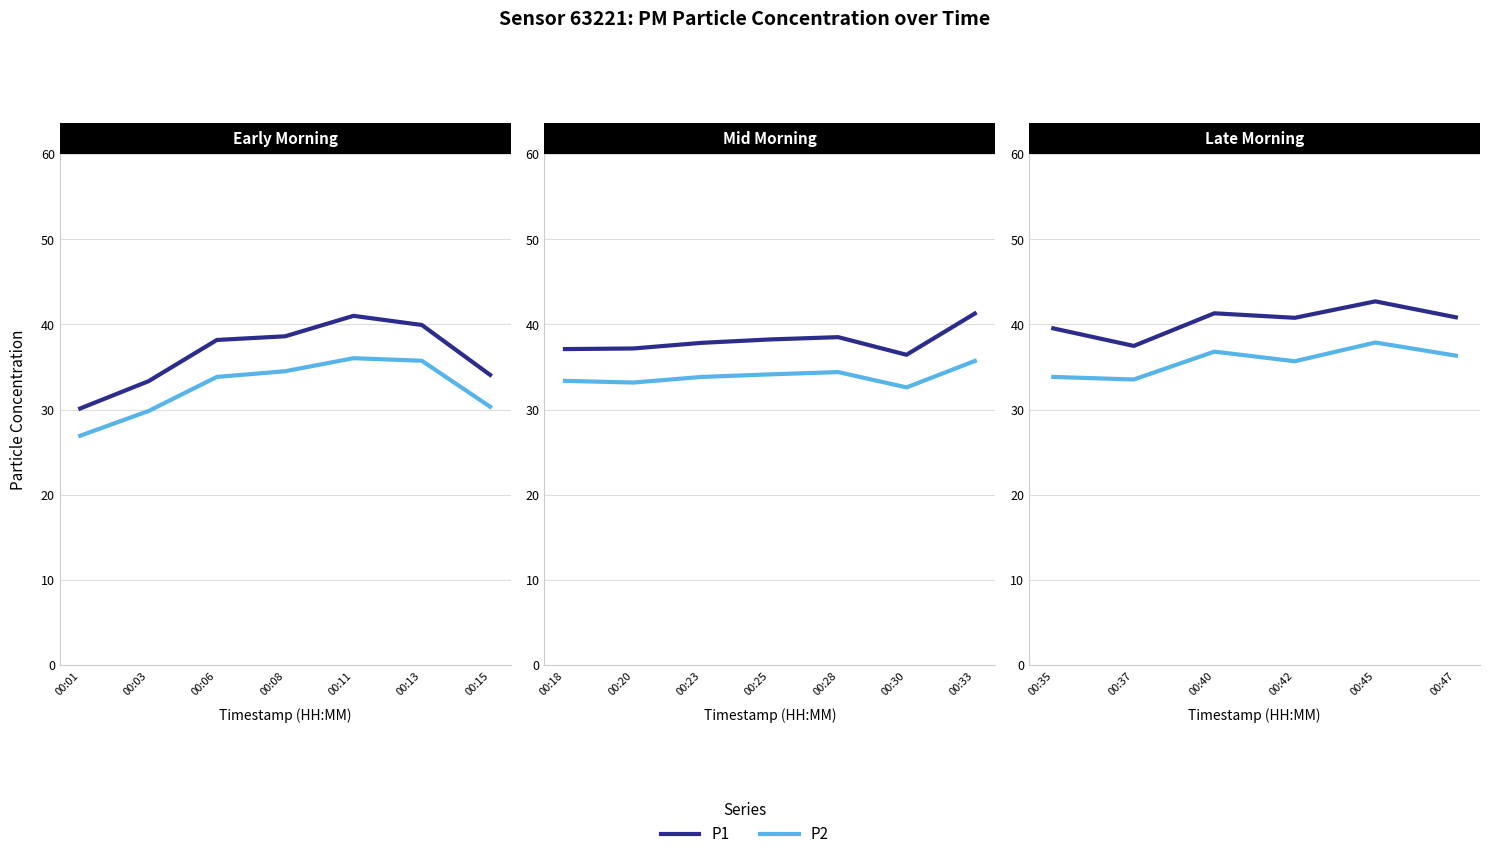

True or false: P1 and P2 cross at least once.

False